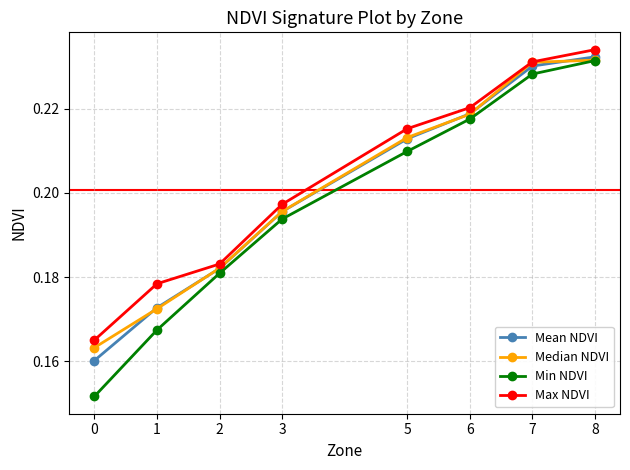

How many Median NDVI values are between 0 and 1?

8